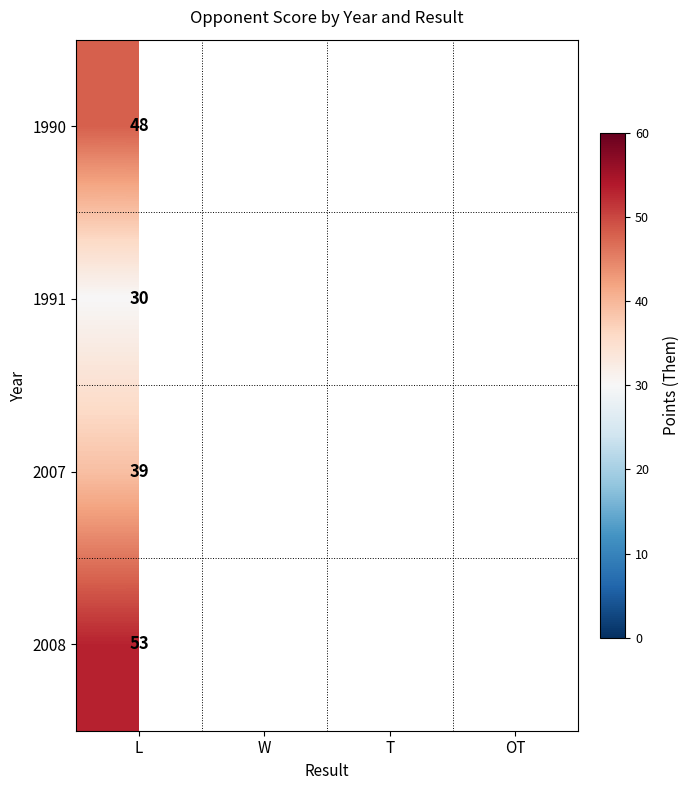

What is the difference between the highest and lowest values at L?

23